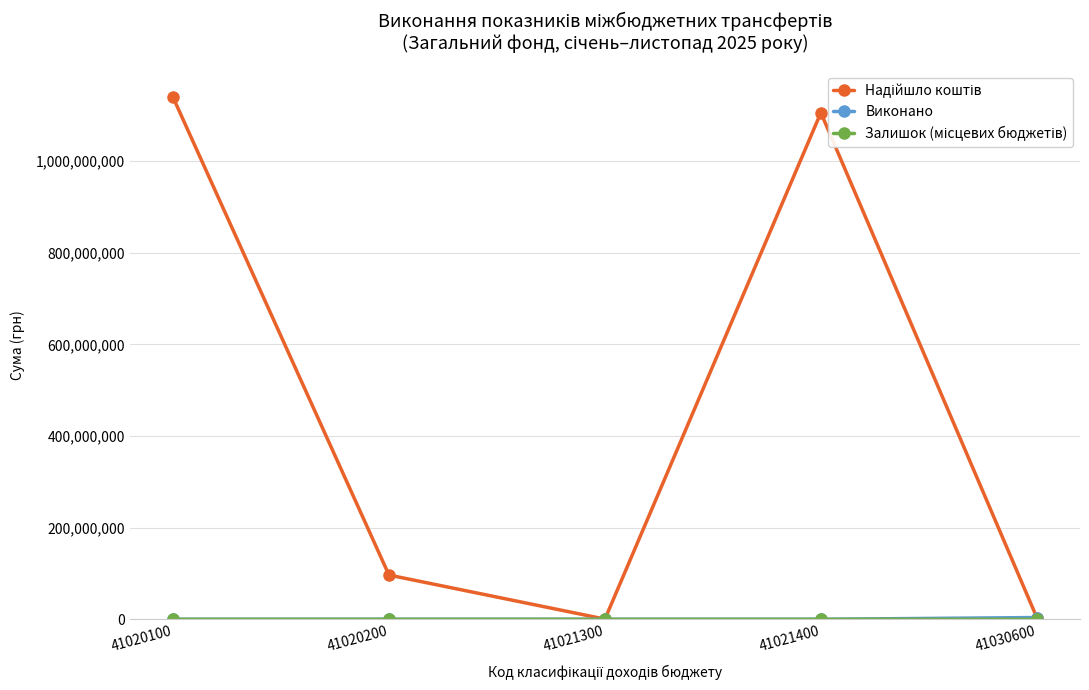

What is the maximum value shown in the chart?

1139437200.0